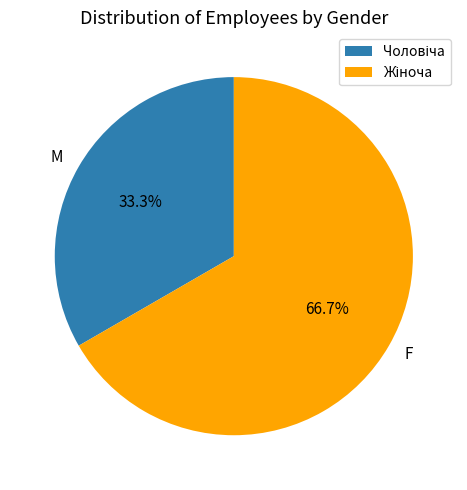

Is there any slice that represents more than half of the pie?

Yes